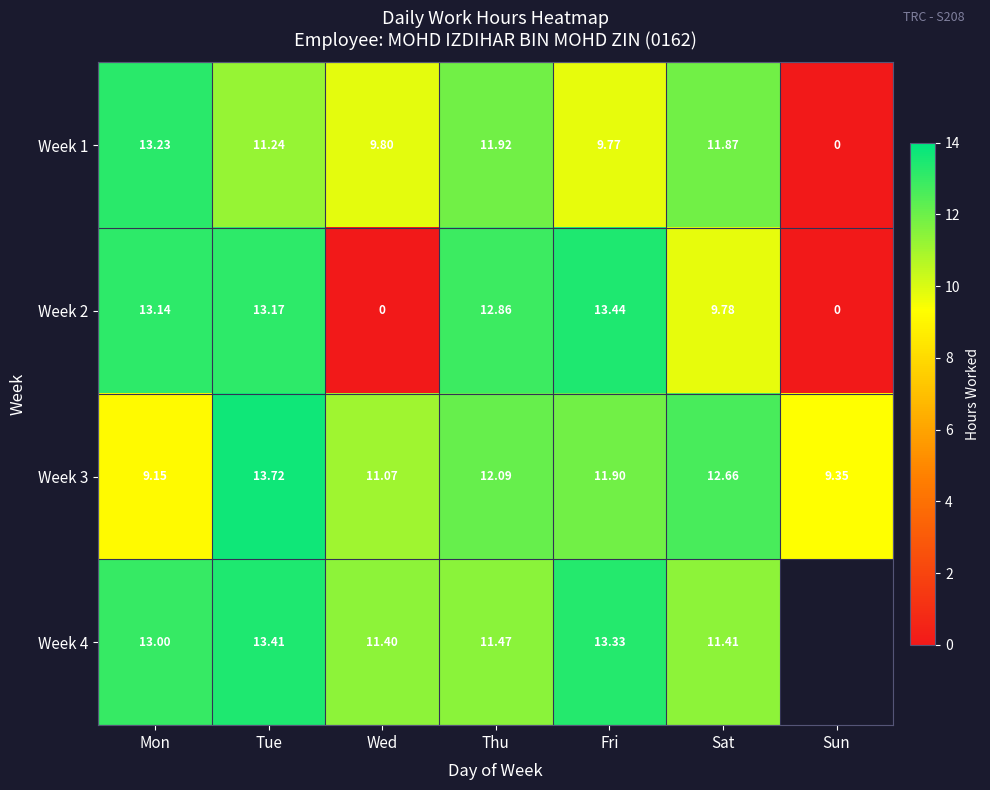

Count the number of categories in the chart.

7